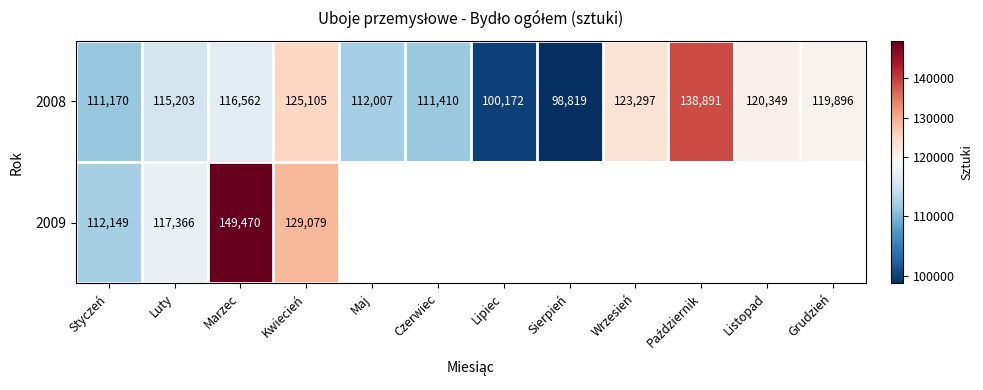

True or false: 2008 has a value of 120349 at Listopad.

True